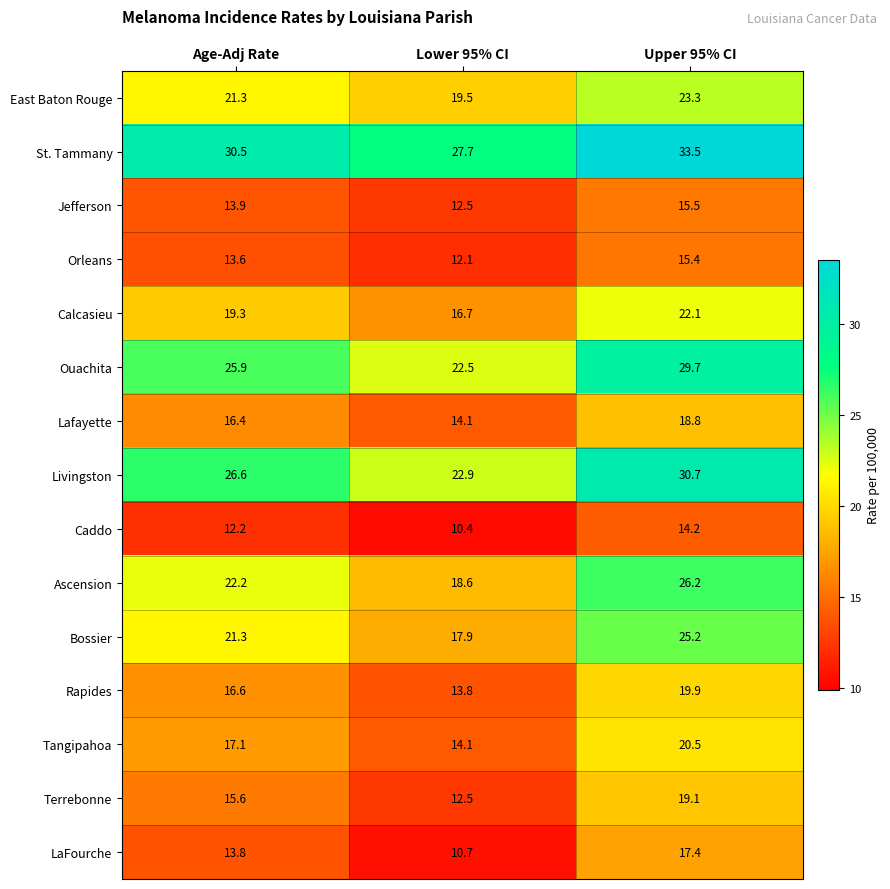

Which category has the lowest value in the Ascension series?

Lower 95% CI